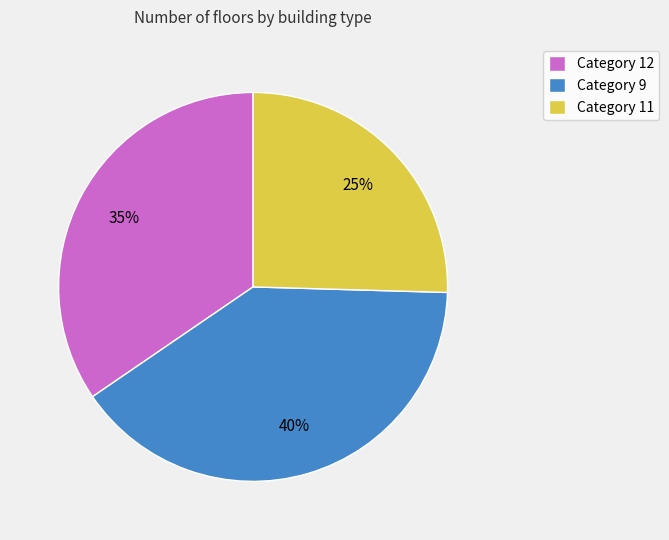

How many slices are in this pie chart?

3